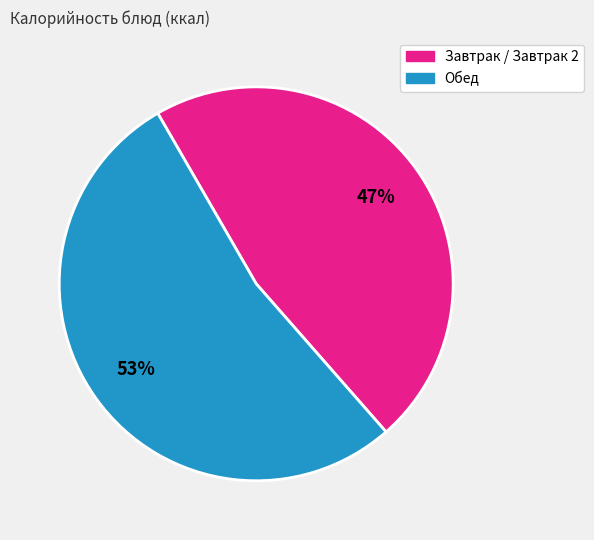

Is there any slice that represents more than half of the pie?

Yes